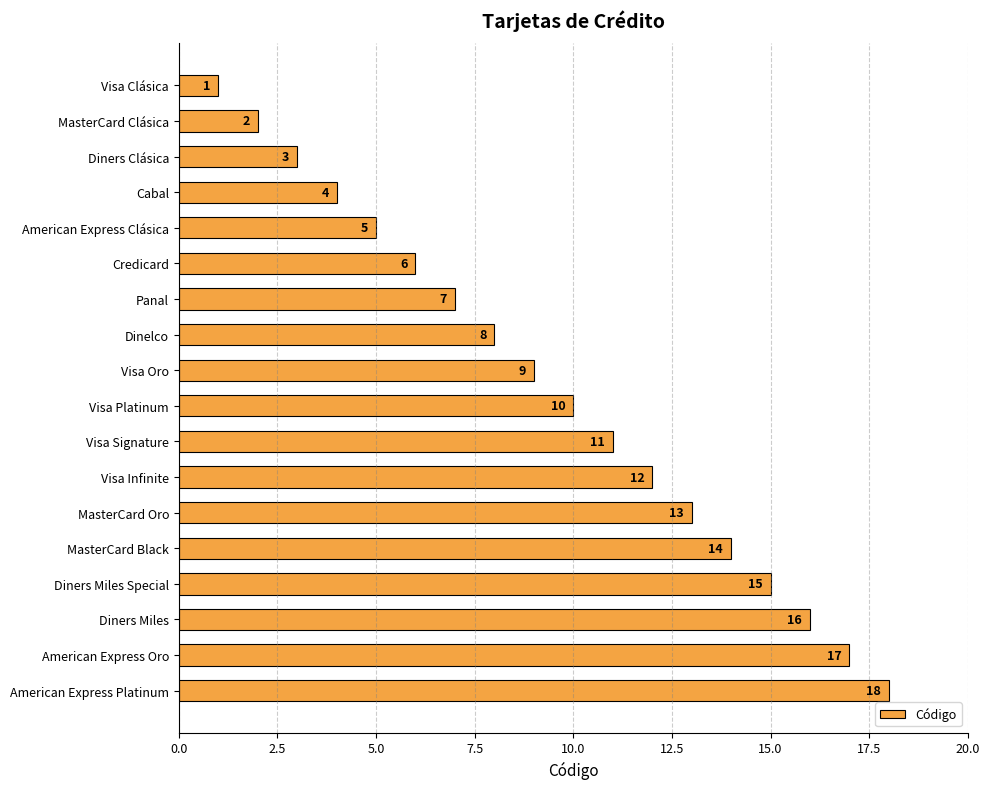

At which label is the value closest to 9?

Visa Oro